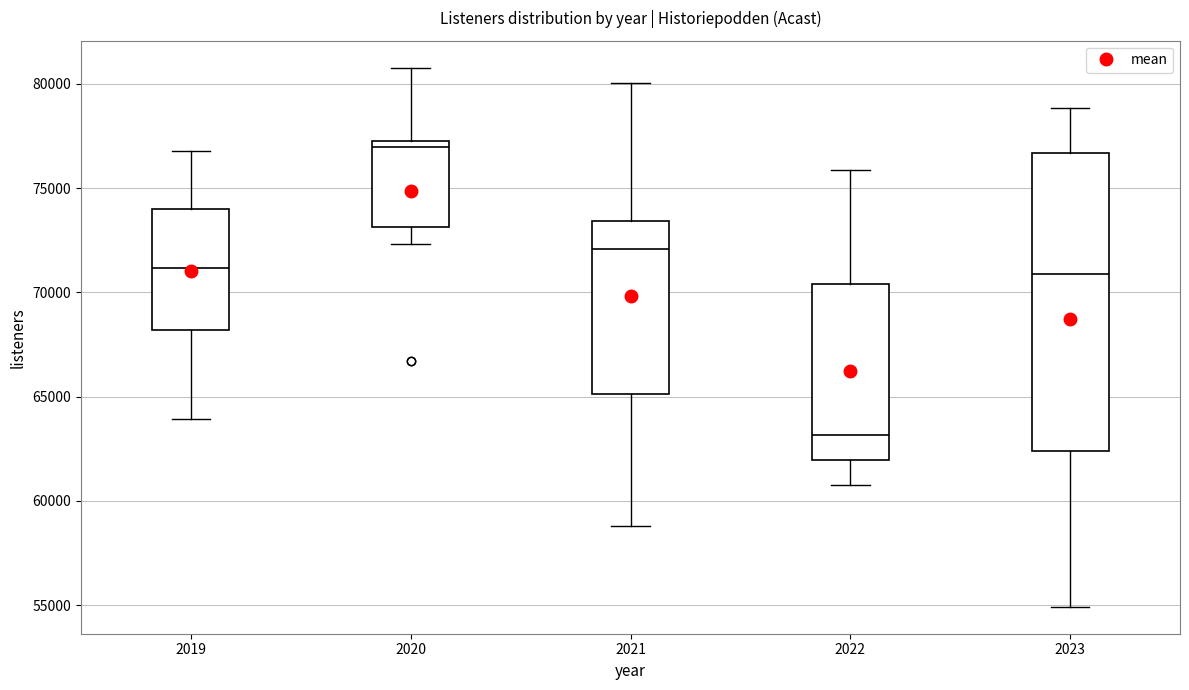

Which box's median line is the lowest?

2022